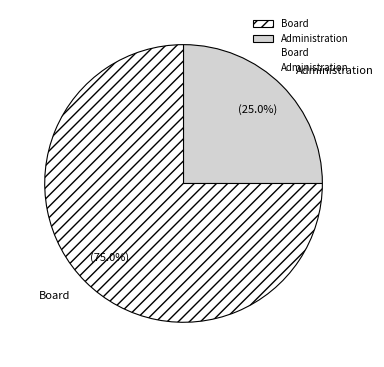

Count the number of slices in the pie.

2